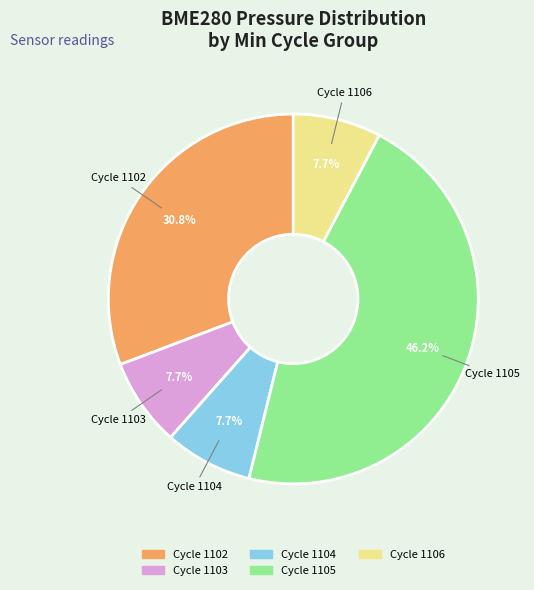

Does any single category account for the majority?

No